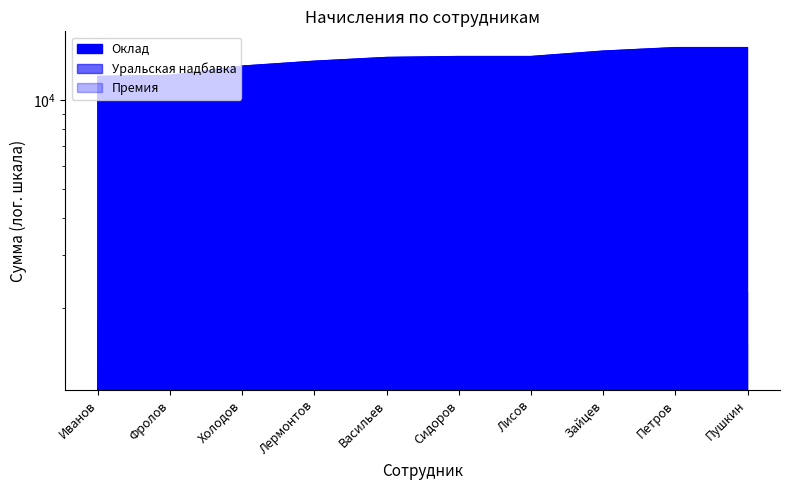

Where is Оклад nearest to the value 13500?

Лермонтов